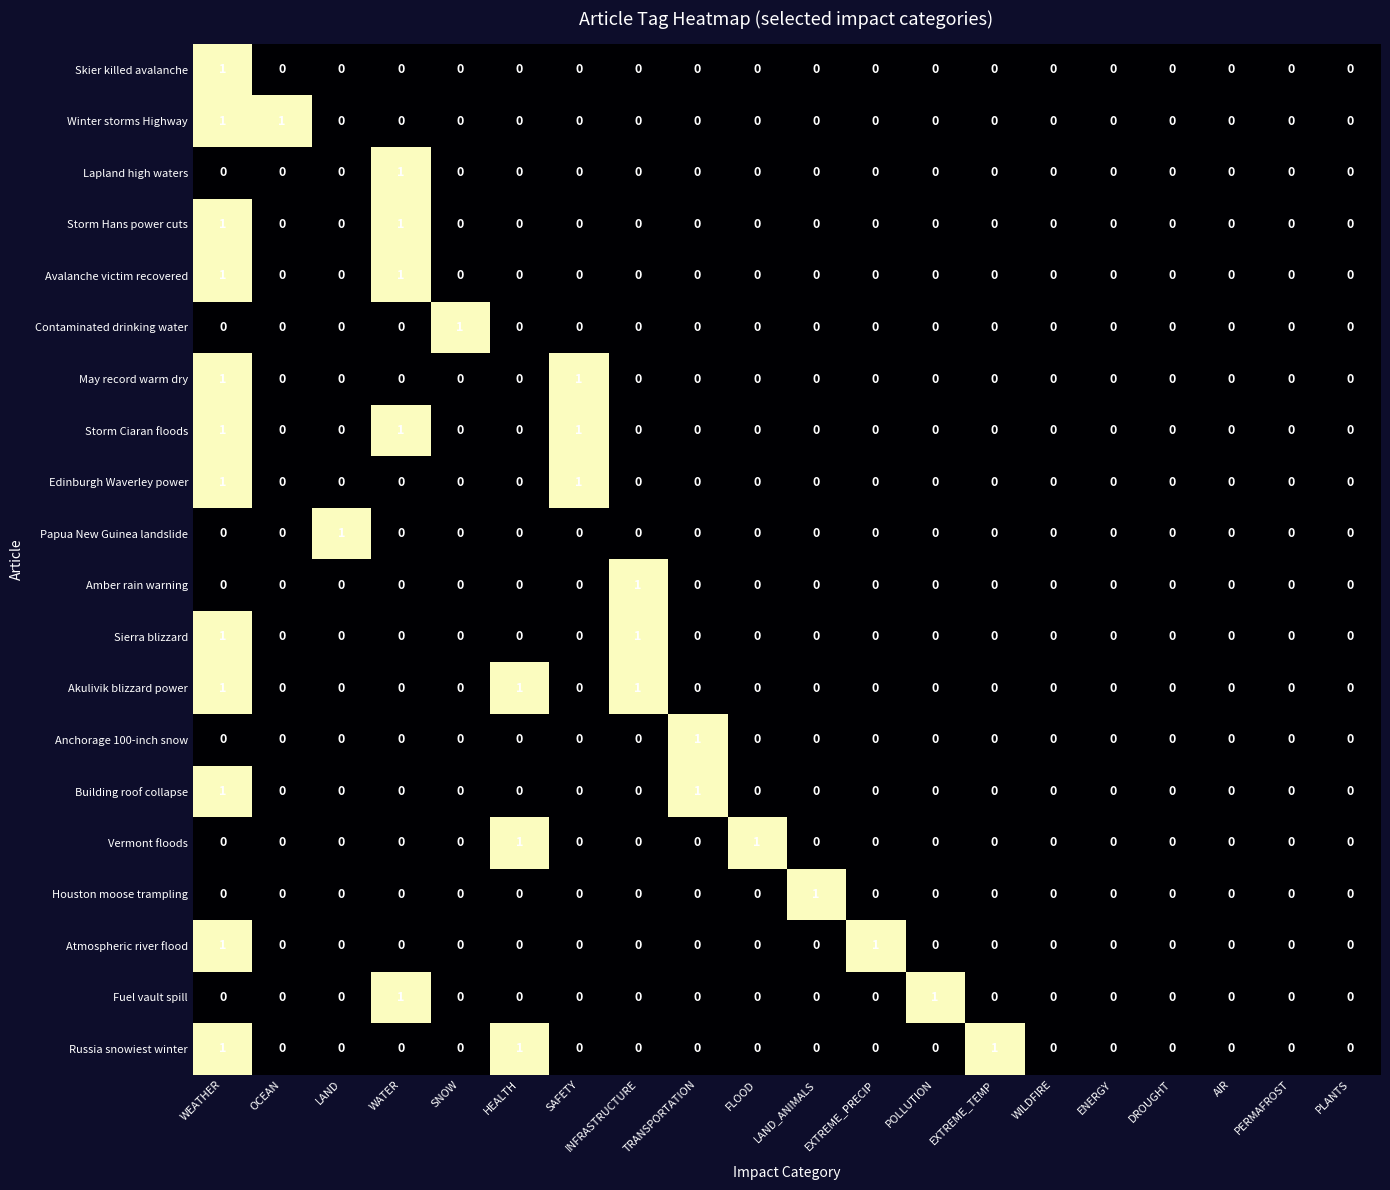

Count the Sierra blizzard values in the range 0 to 1.

20